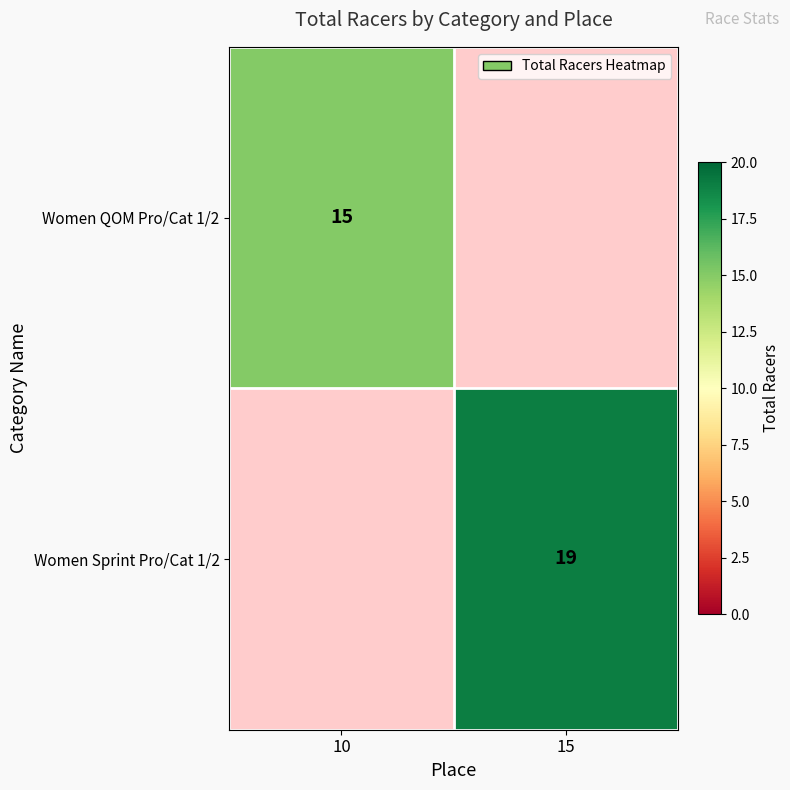

The Women QOM Pro/Cat 1/2 series shows 7 at 10. True or false?

False